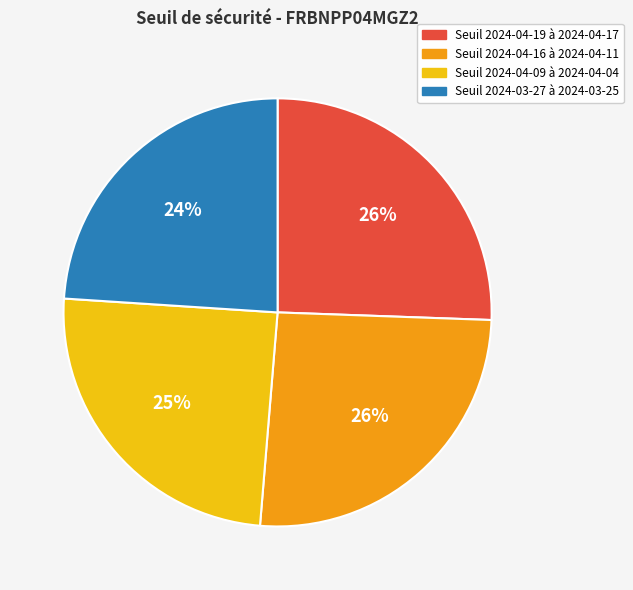

How many segments does this pie chart have?

4